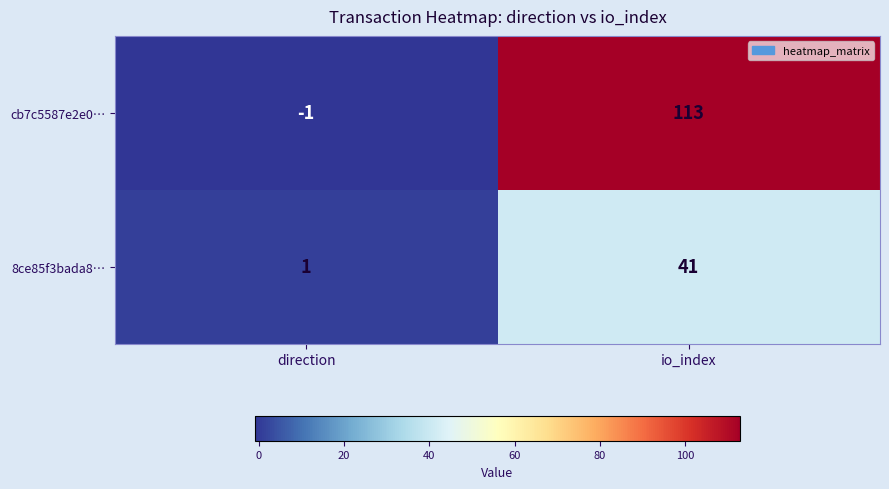

Which series has the widest spread of values?

cb7c5587e2e0…